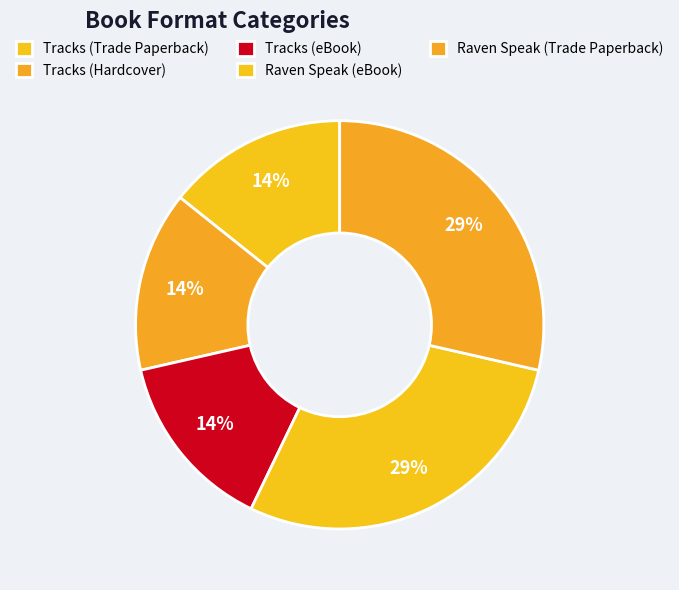

How many slices are in this pie chart?

5